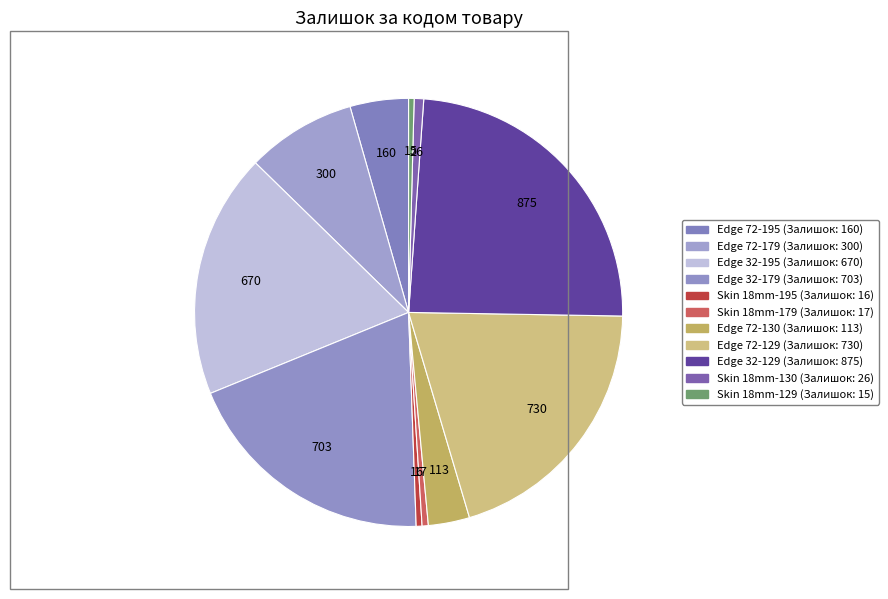

How many segments does this pie chart have?

11